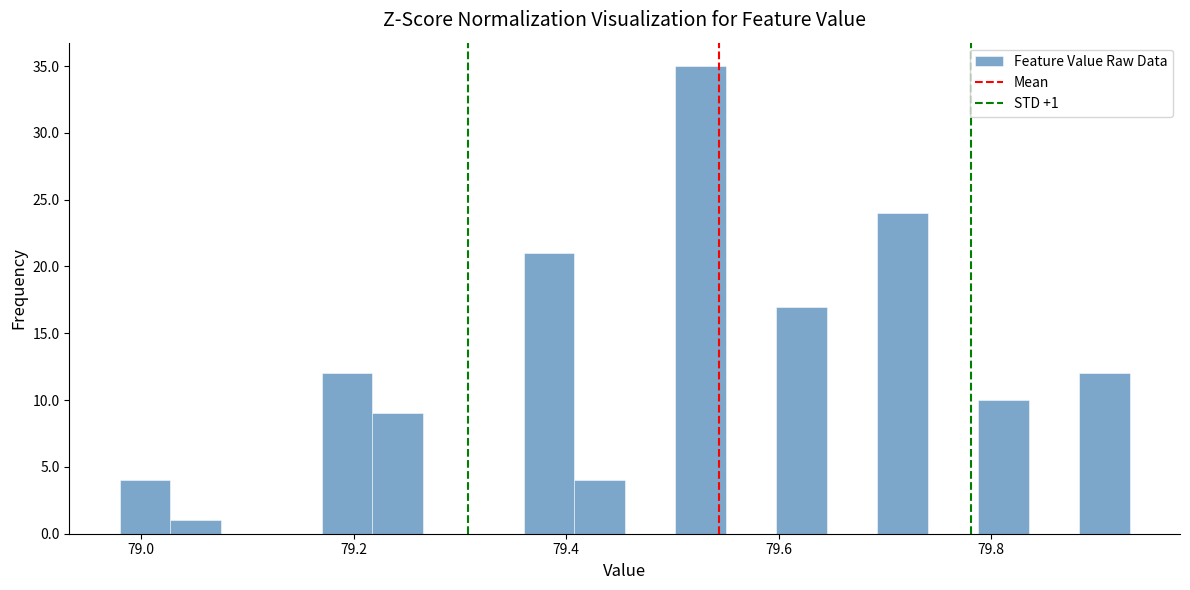

Read against the x-axis, roughly where is the centre of the tallest bar?

79.52